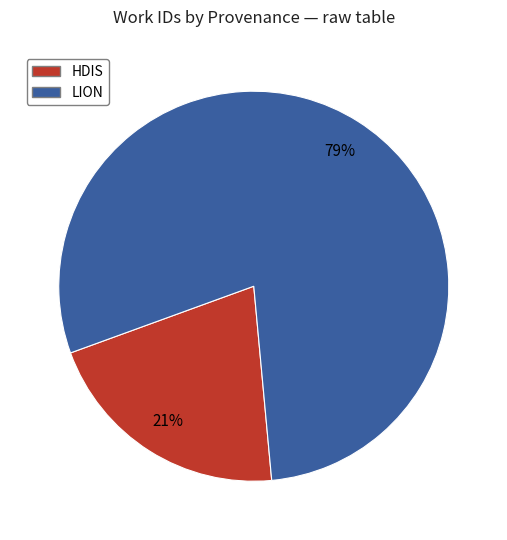

Does any single category account for the majority?

Yes